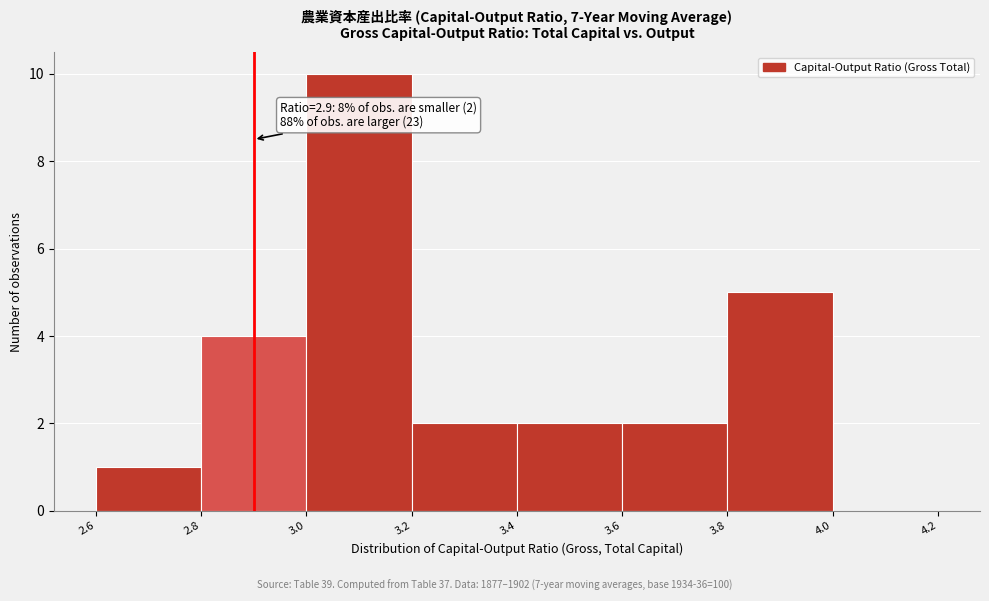

Over which range of the x-axis is the bar tallest?

3.0 to 3.2